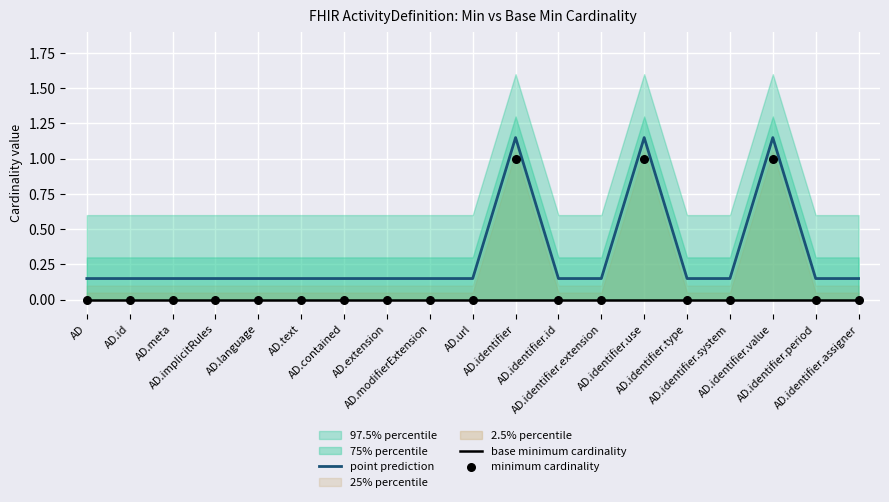

Which series reaches the minimum Y coordinate?

base minimum cardinality